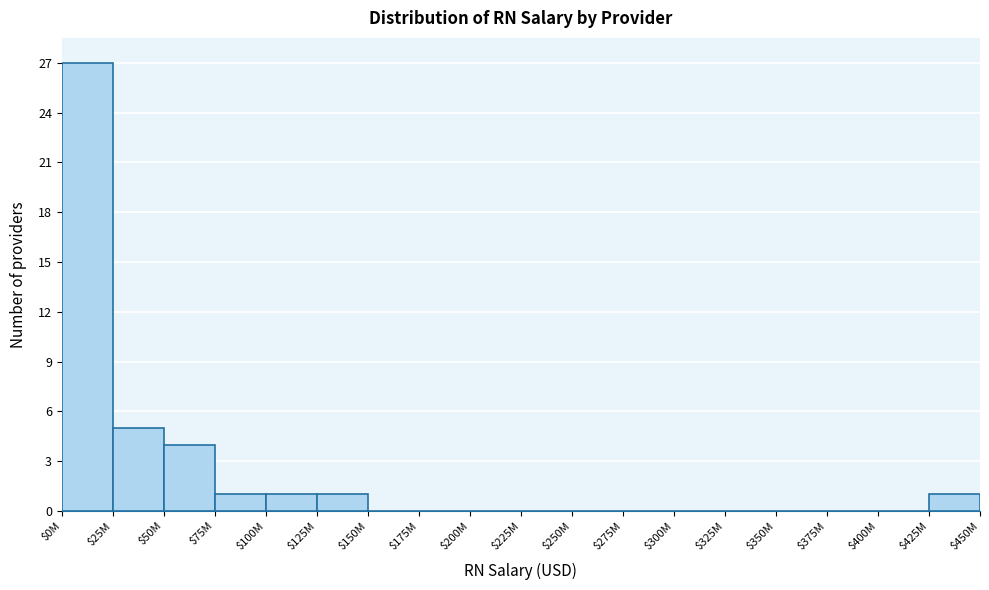

Which label corresponds to the largest value in the chart?

$0M